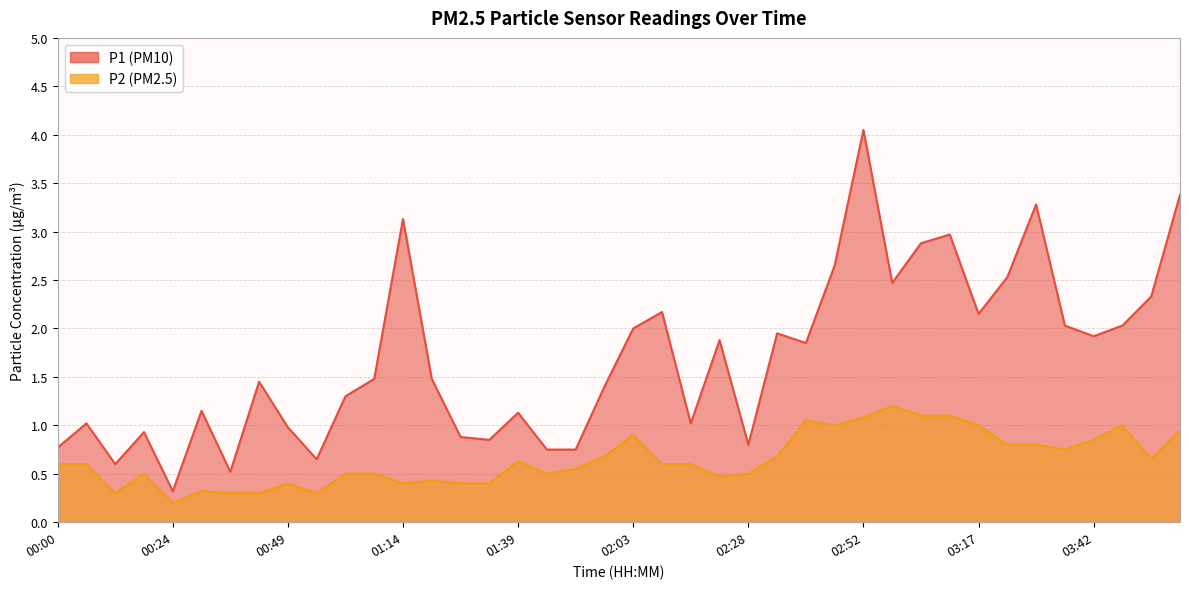

At which label does P1 first exceed 1?

00:06